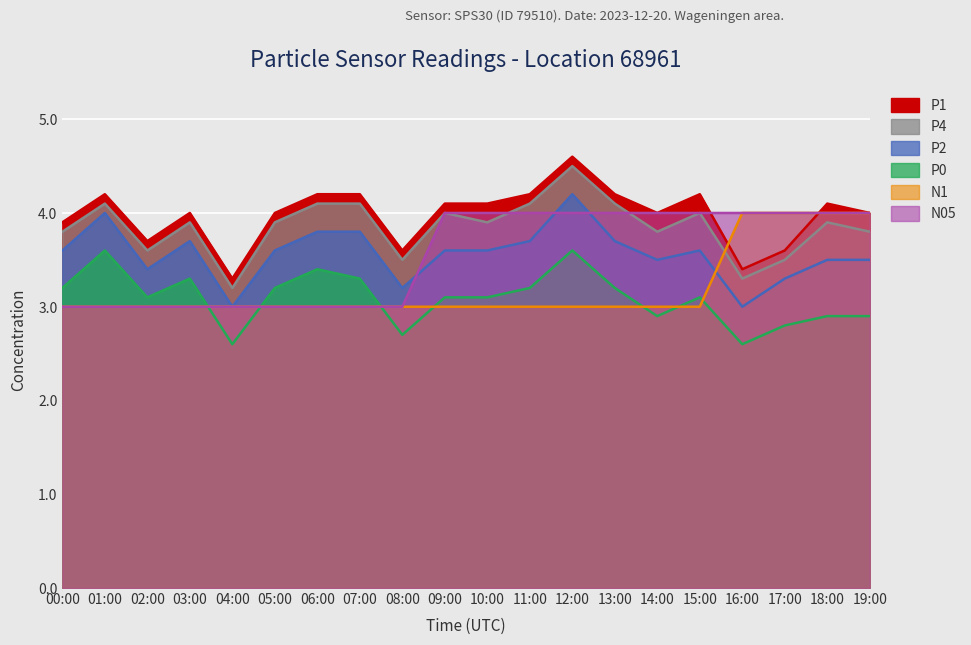

How many values in the N05 series are below 4?

9